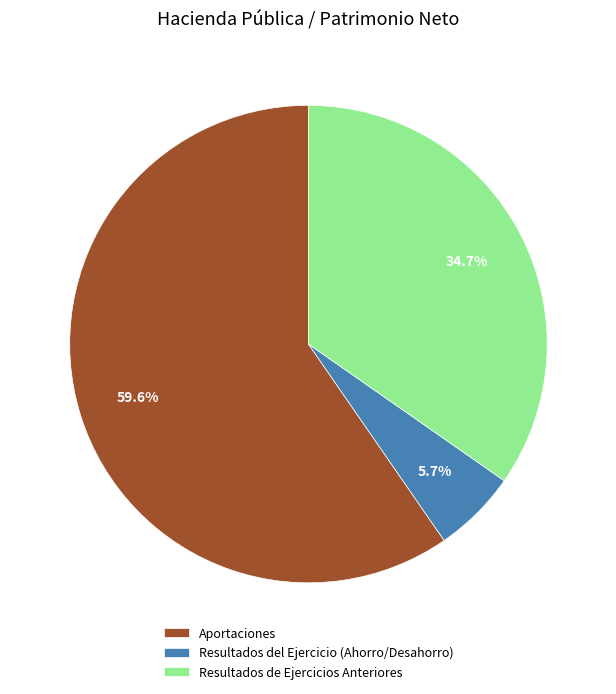

What is the ratio of the value at Resultados del Ejercicio (Ahorro/Desahorro) to the value at Resultados de Ejercicios Anteriores?

0.2